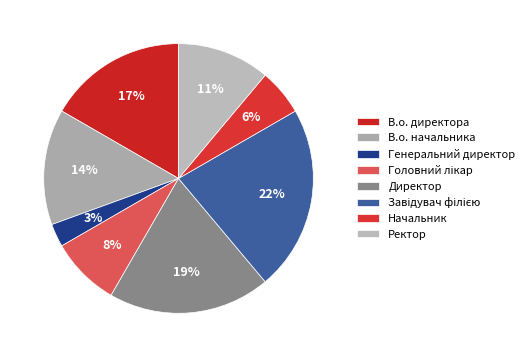

Rank the categories by value from highest to lowest.

Завідувач філією, Директор, В.о. директора, В.о. начальника, Ректор, Головний лікар, Начальник, Генеральний директор